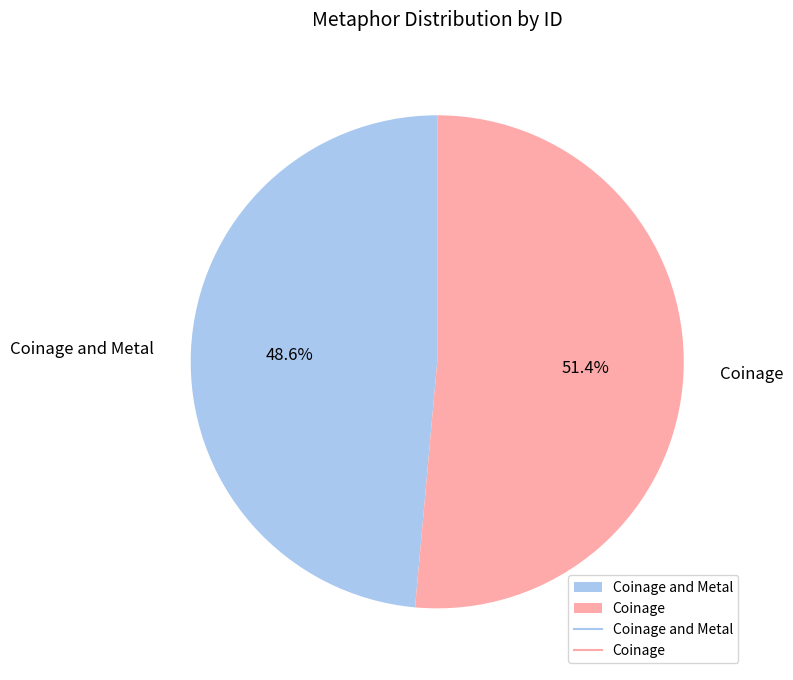

How much of the chart is everything except Coinage?

48.6%